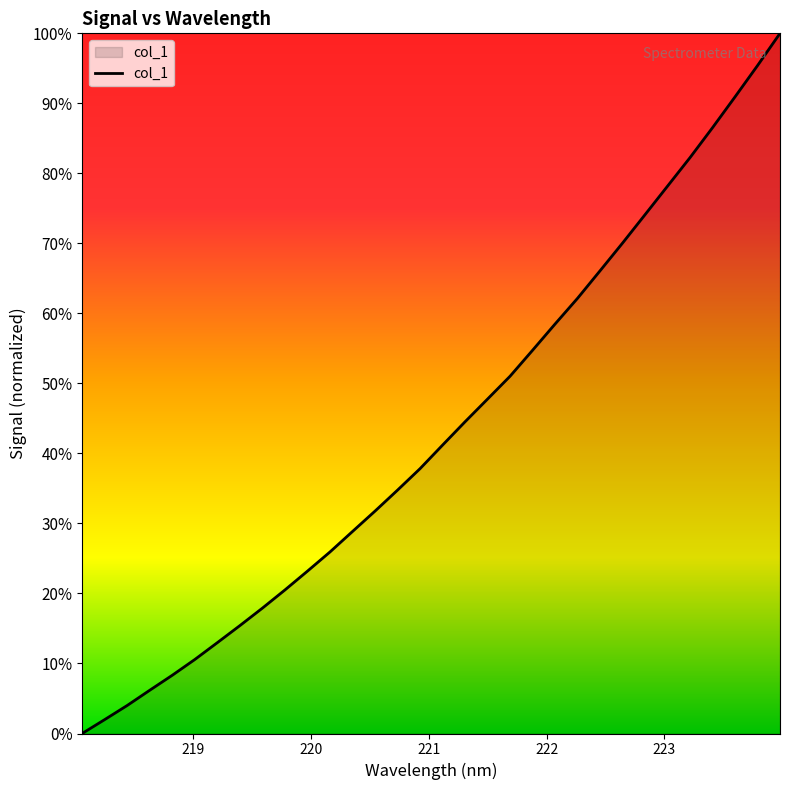

What is the difference between the maximum and minimum values?

100.0